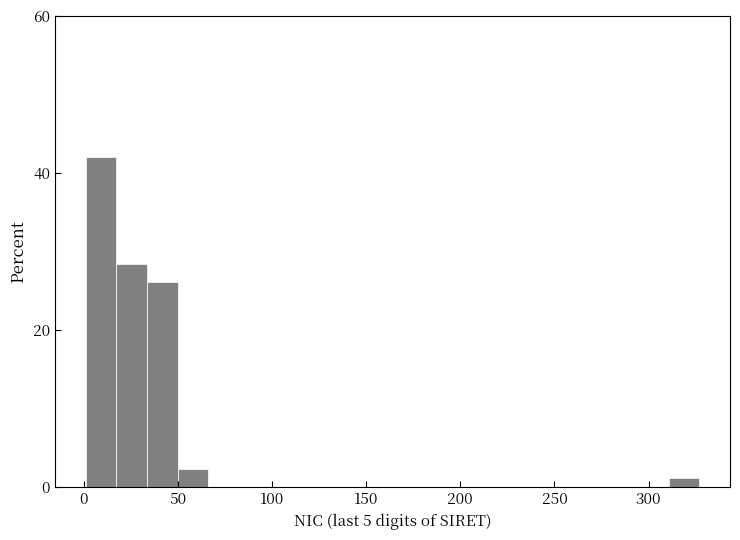

Read against the x-axis, roughly where is the centre of the tallest bar?

10